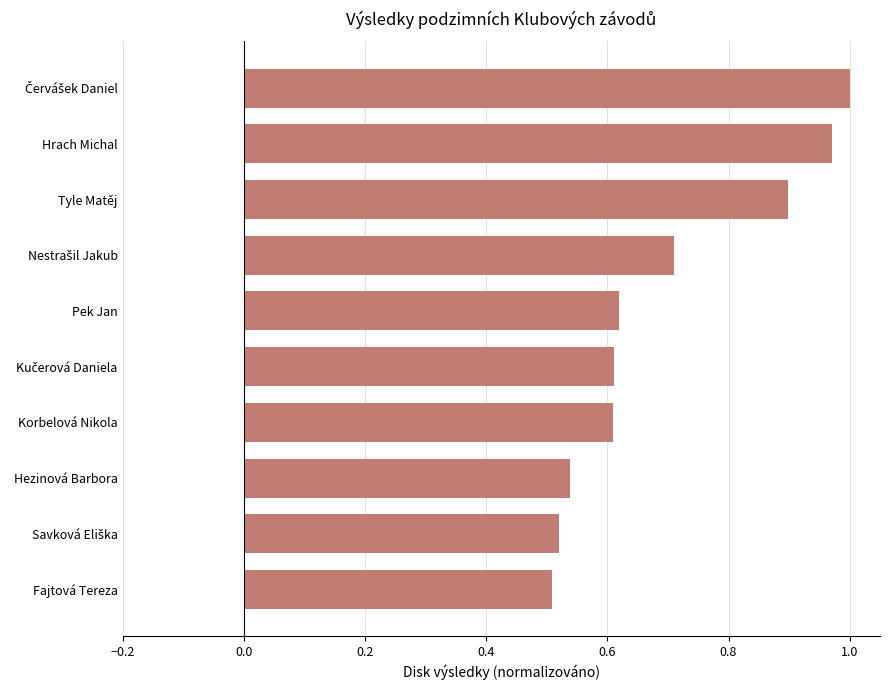

What is the sum of all values?

7.0